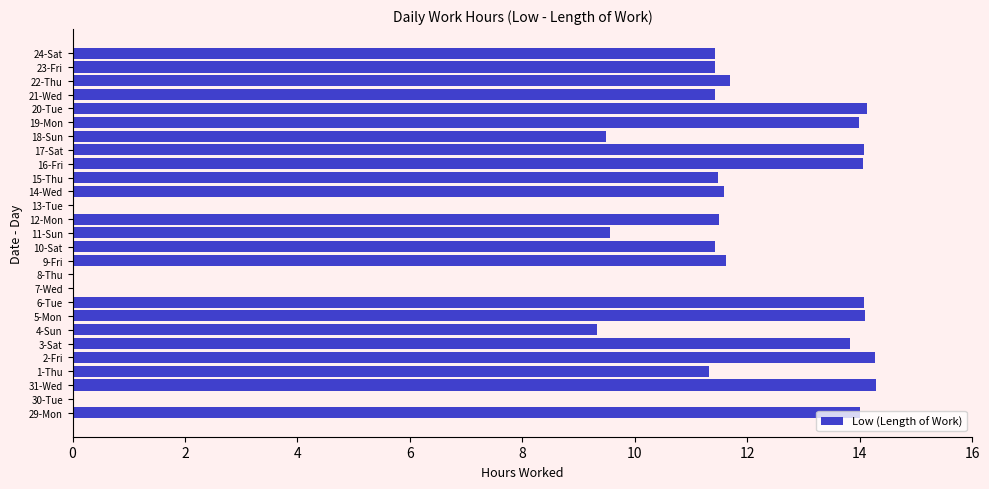

The chart shows a value of 3.0 at 10-Sat. True or false?

False